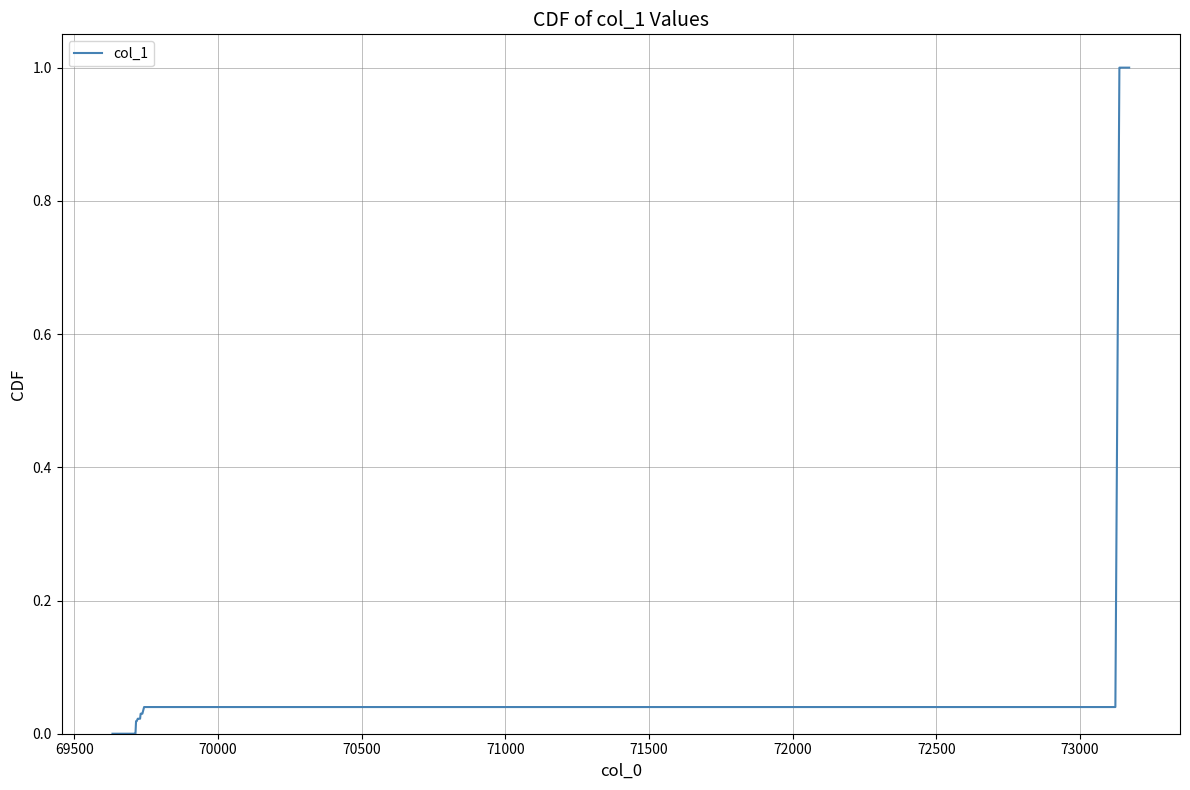

What is the difference between the maximum and minimum values?

1.0